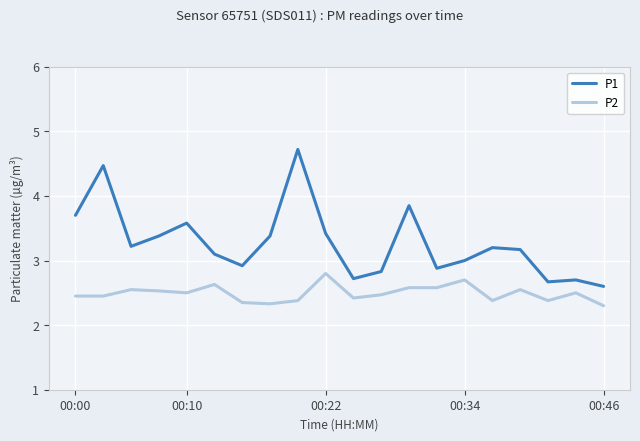

Which series has the widest spread of values?

P1